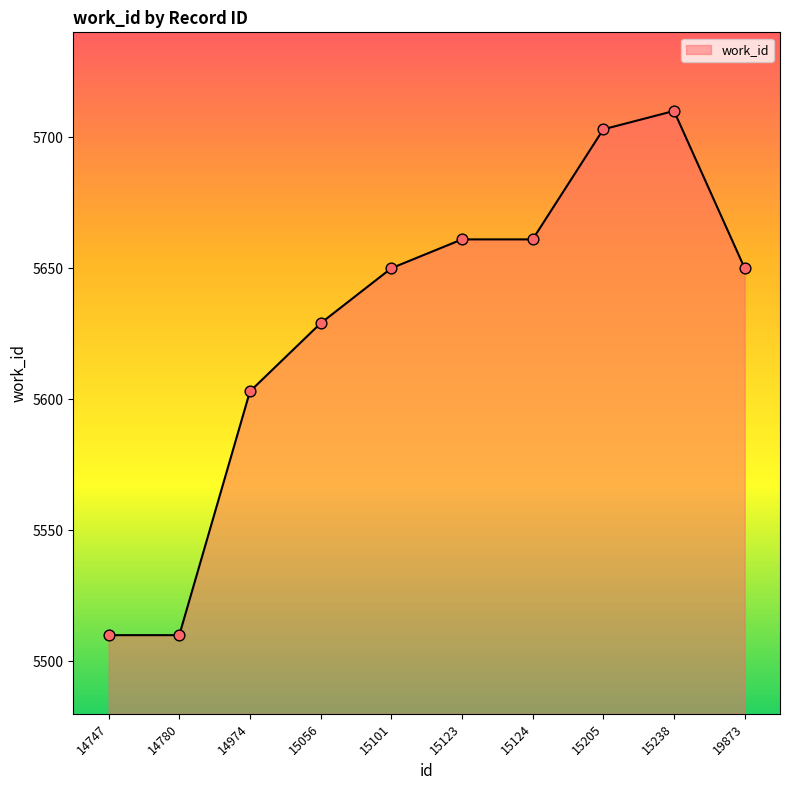

What is the ratio of the value at 15056 to the value at 14747?

1.0